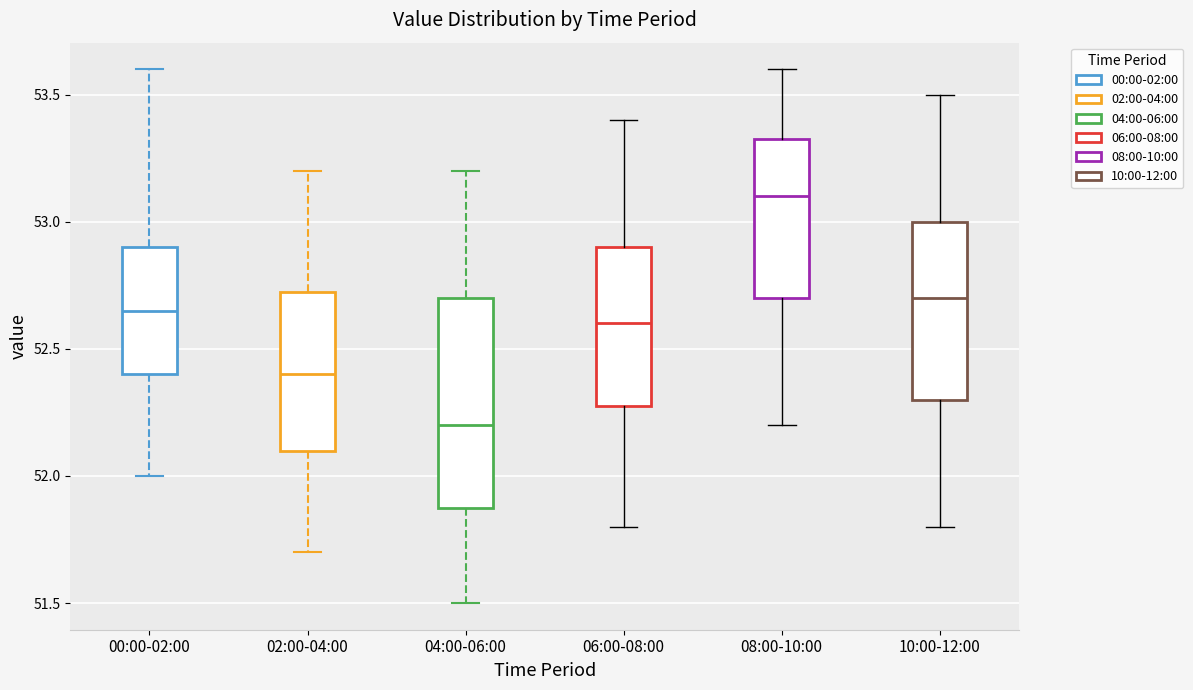

Reading left to right, transcribe this box plot: for each box, give where its median line is, the range the box spans, and where its two whiskers end, as read against the y-axis. The values are not printed on the chart, so give them approximately, as read against the axis.

00:00-02:00: median 52.65, box 52.40 to 52.90, whiskers 52.00 to 53.60
02:00-04:00: median 52.40, box 52.10 to 52.75, whiskers 51.70 to 53.20
04:00-06:00: median 52.20, box 51.90 to 52.70, whiskers 51.50 to 53.20
06:00-08:00: median 52.60, box 52.30 to 52.90, whiskers 51.80 to 53.40
08:00-10:00: median 53.10, box 52.70 to 53.35, whiskers 52.20 to 53.60
10:00-12:00: median 52.70, box 52.30 to 53.00, whiskers 51.80 to 53.50